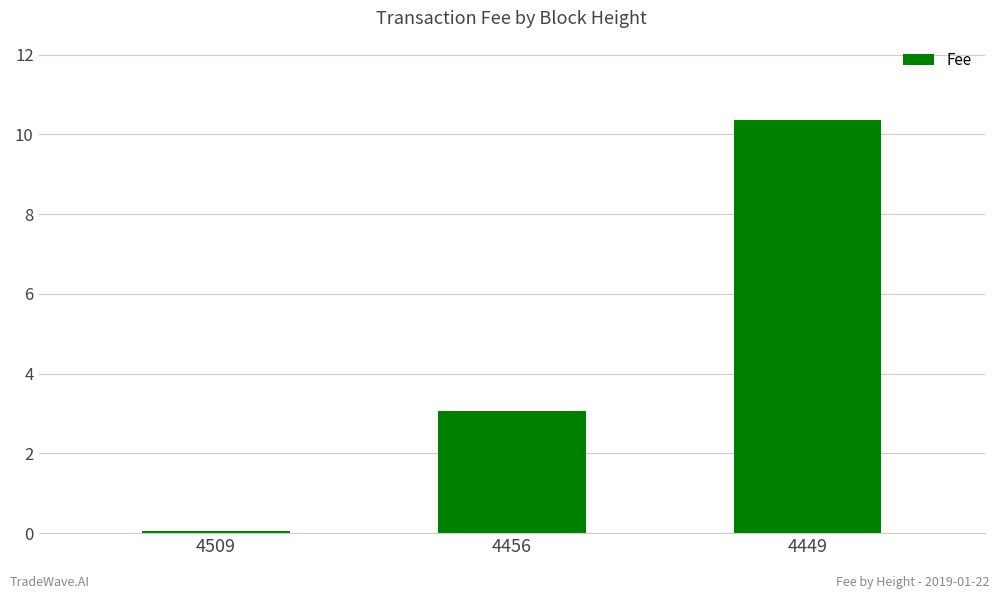

What is the smallest value displayed?

0.1